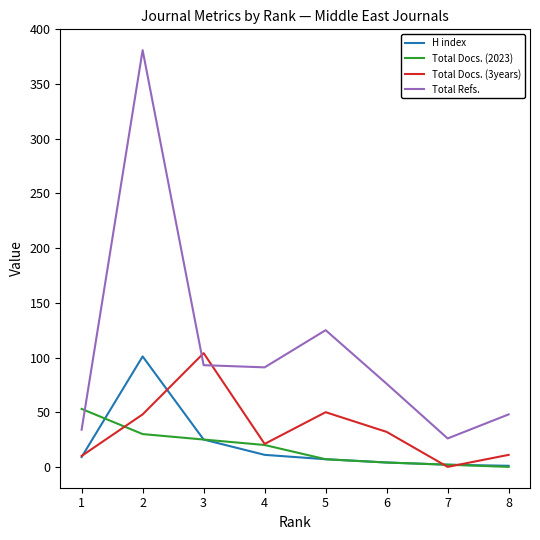

Which series has the largest range (max minus min)?

Total Refs.